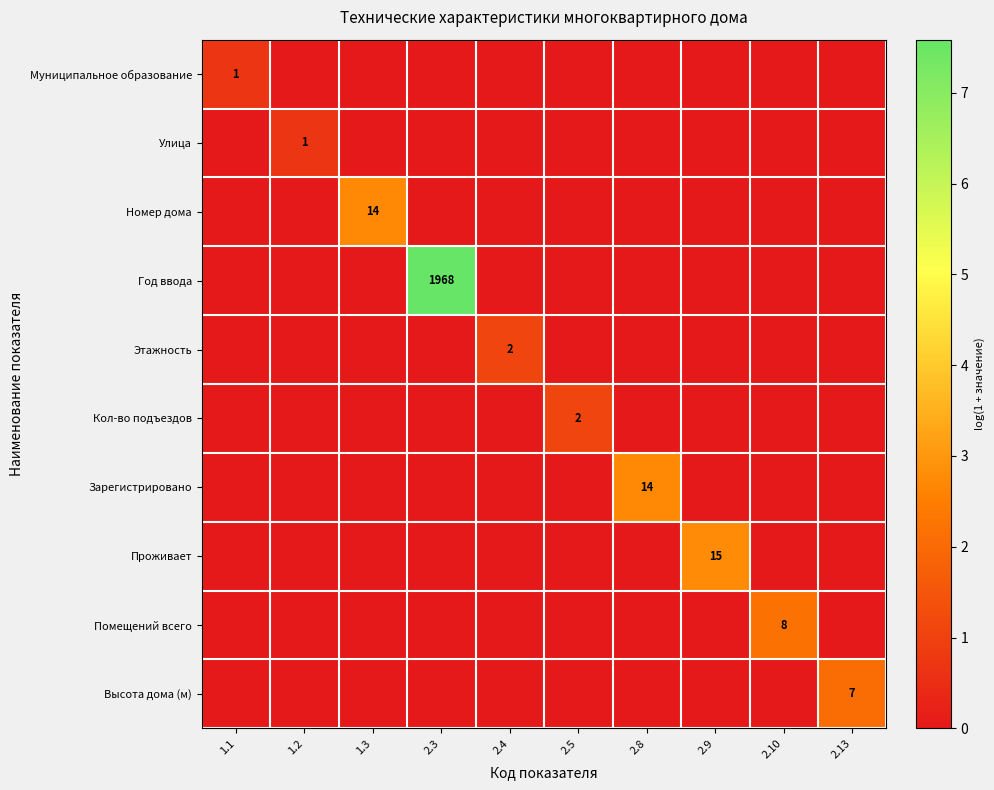

The Улица series shows 1 at 1.2. True or false?

True